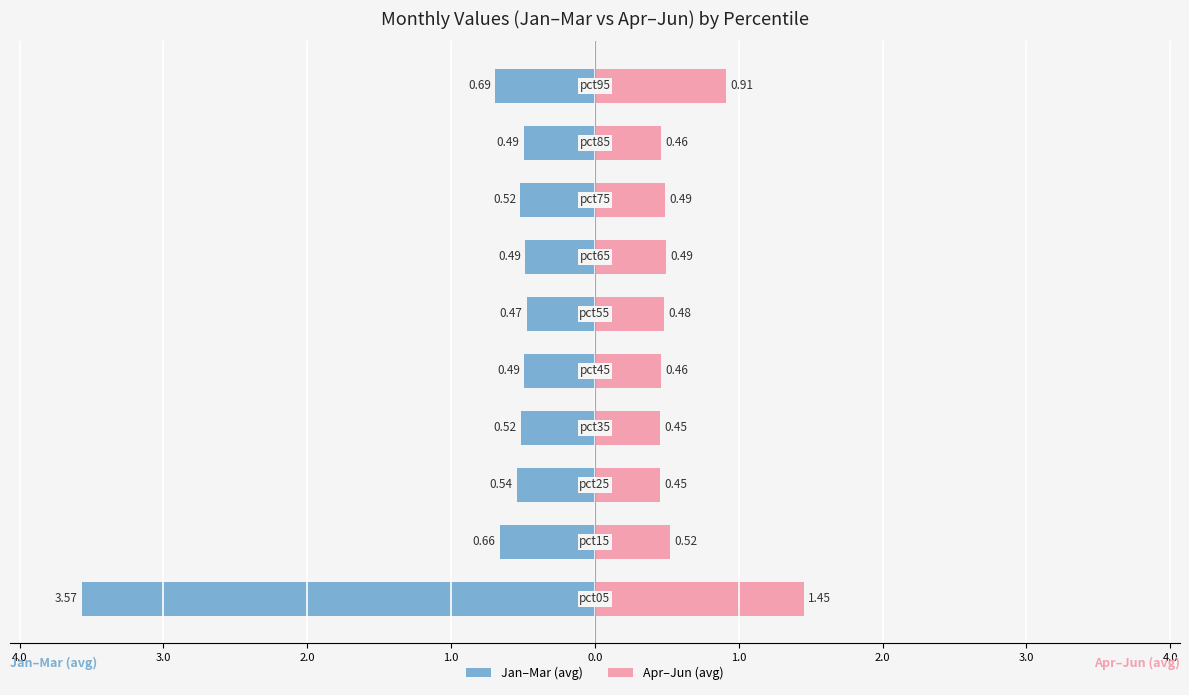

At how many categories does at least one series exceed 0?

10